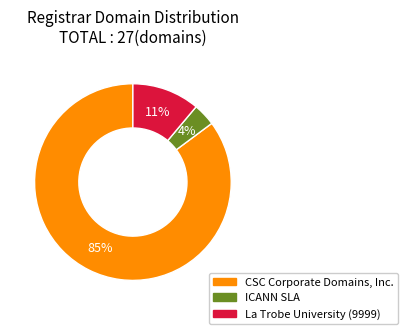

Is there a majority slice in this chart?

Yes